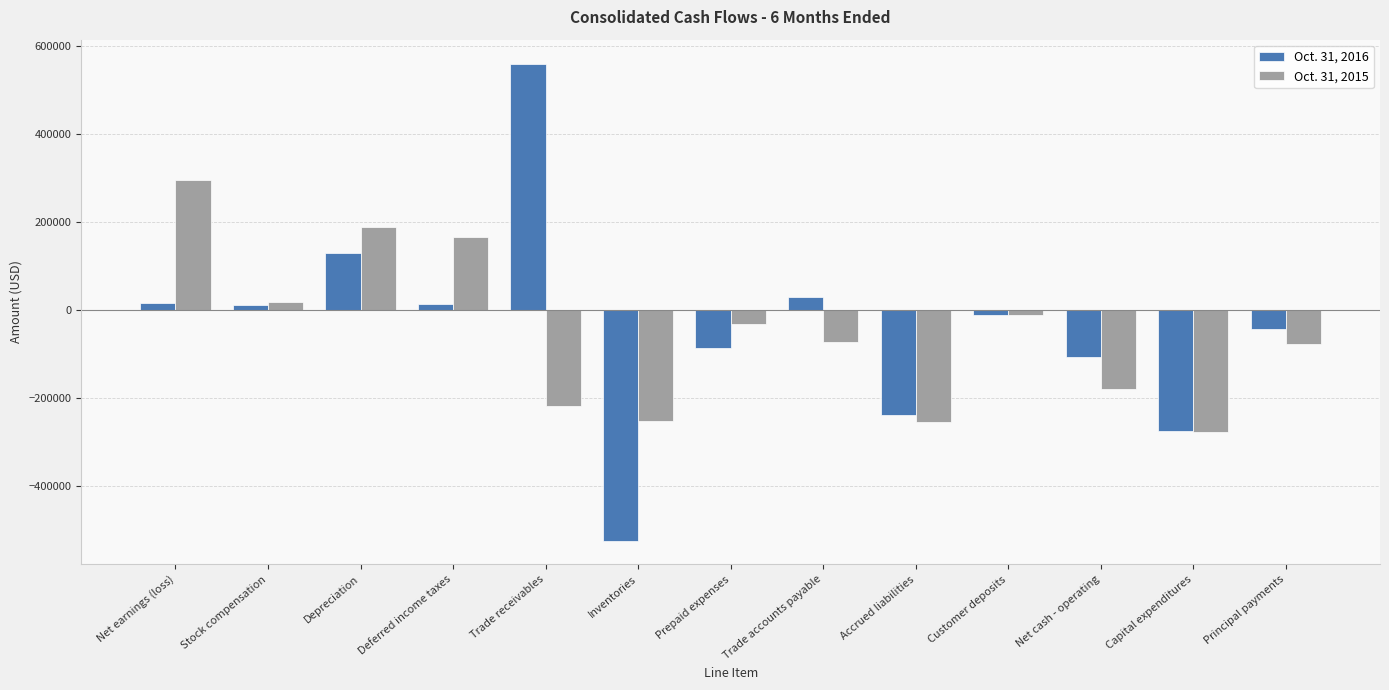

List the series in order of their overall mean, lowest first.

Oct. 31, 2015, Oct. 31, 2016